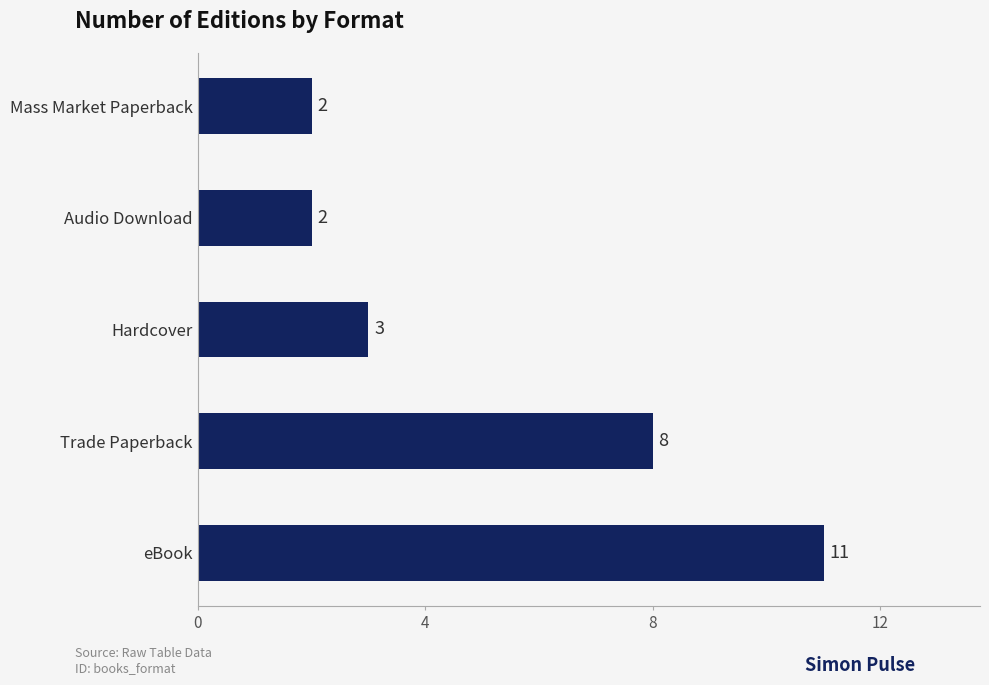

Does the chart contain stacked bars?

No